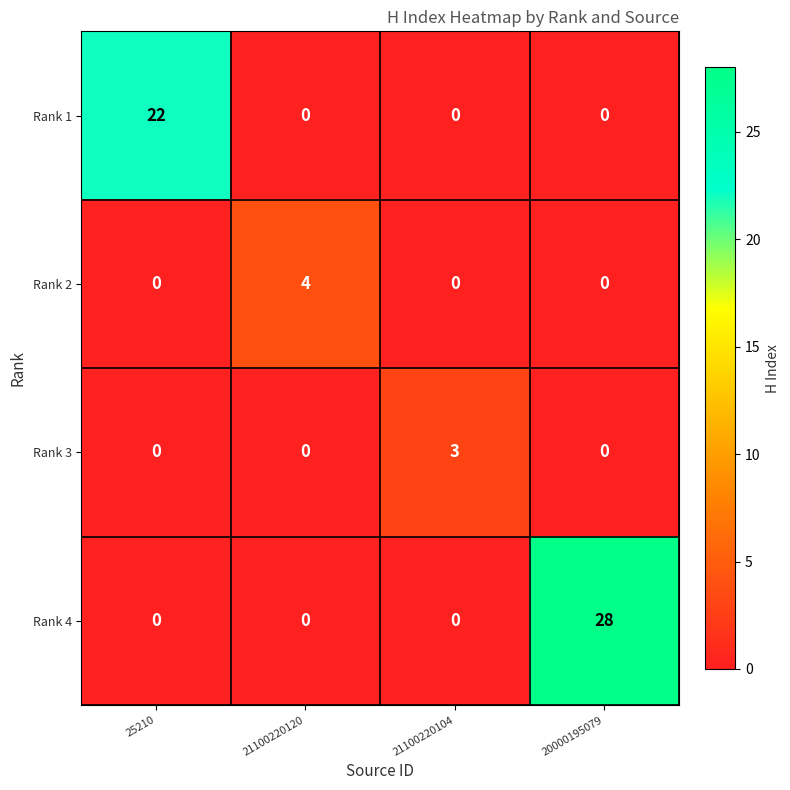

At which label does Rank 4 reach its peak?

20000195079